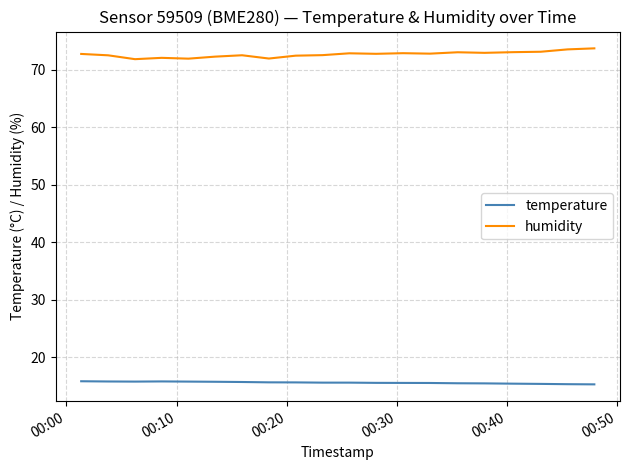

True or false: humidity and temperature cross at least once.

False